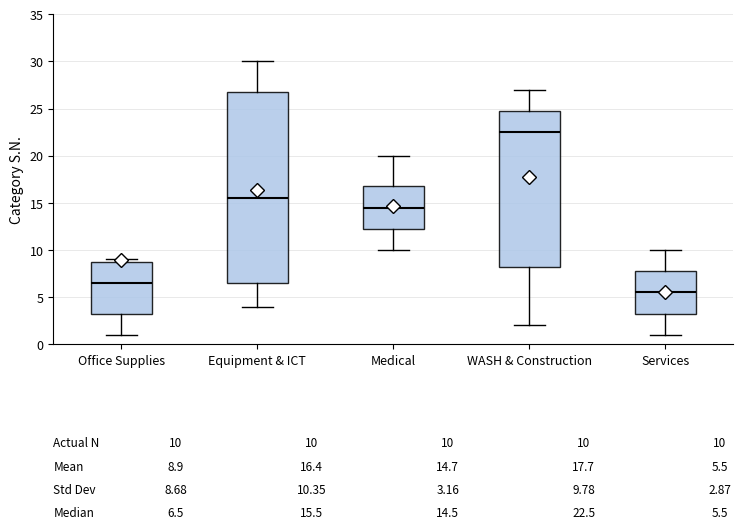

Which box's median line is the lowest?

Services